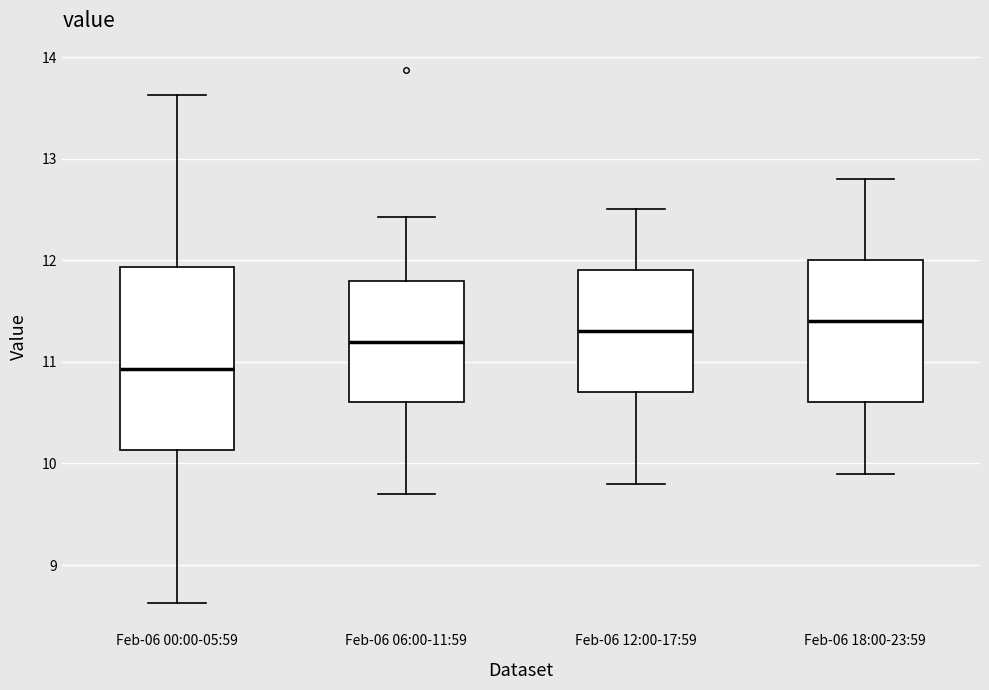

Where does the upper whisker of the box for Feb-06 12:00-17:59 end on the y-axis? The values are not printed on the chart, so give them approximately, as read against the axis.

12.5